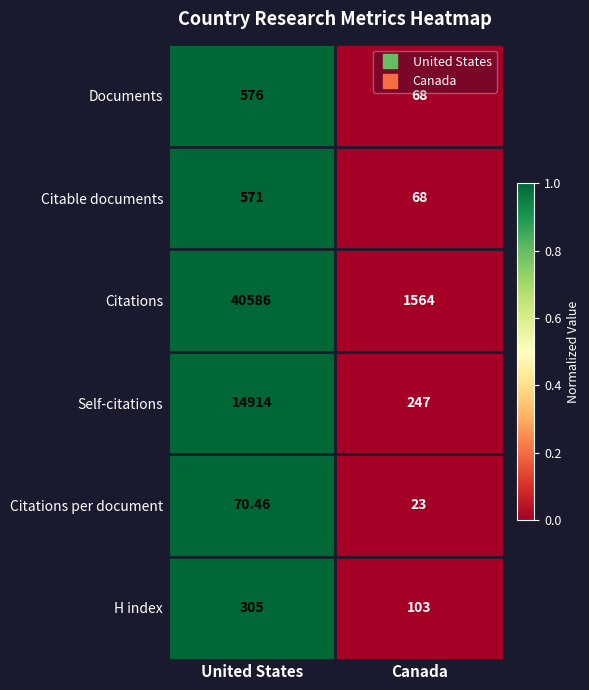

Which category has the highest value across all series?

United States